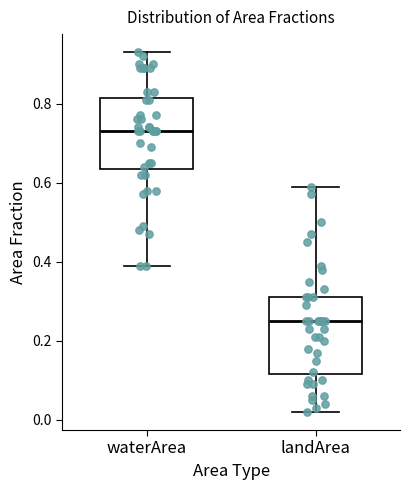

Reading left to right, read every box against the y-axis: the position of its median line, the range the box covers, and the ends of its whiskers. The values are not printed on the chart, so give them approximately, as read against the axis.

waterArea: median 0.74, box 0.64 to 0.82, whiskers 0.40 to 0.94
landArea: median 0.26, box 0.12 to 0.32, whiskers 0.02 to 0.60